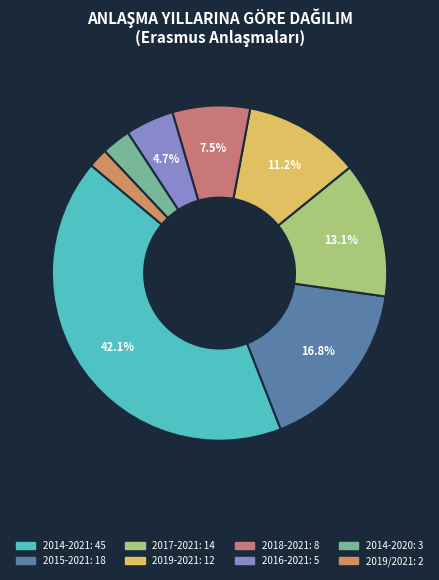

Is there a majority slice in this chart?

No